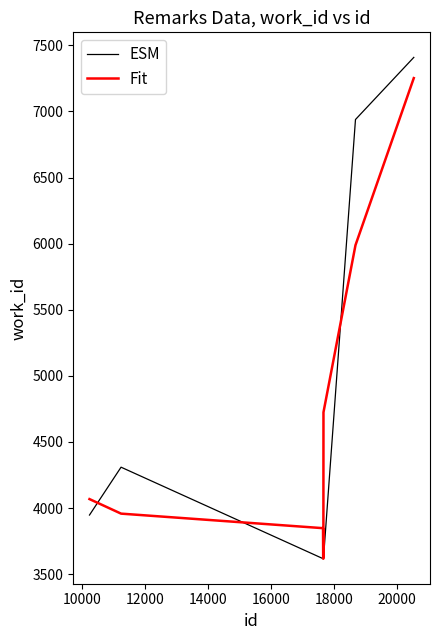

Which series has the widest spread of values?

ESM